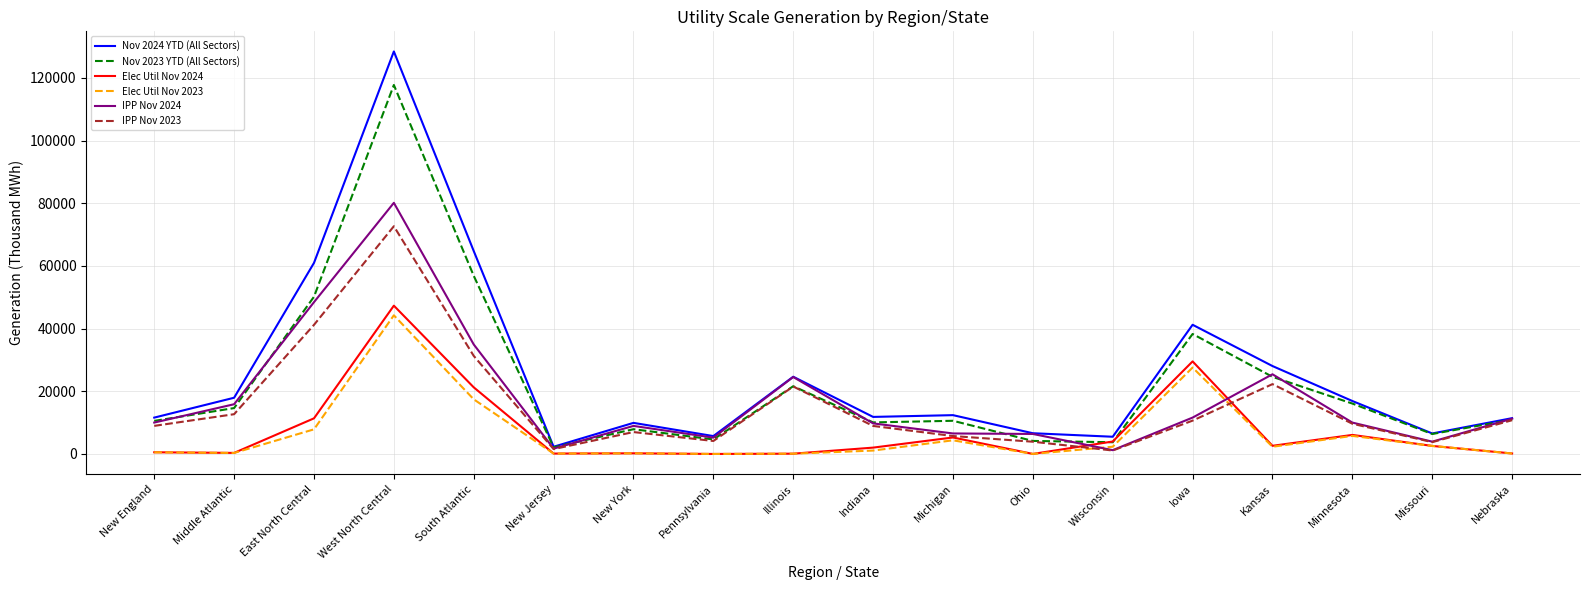

Which series has the widest spread of values?

Nov 2024 YTD (All Sectors)